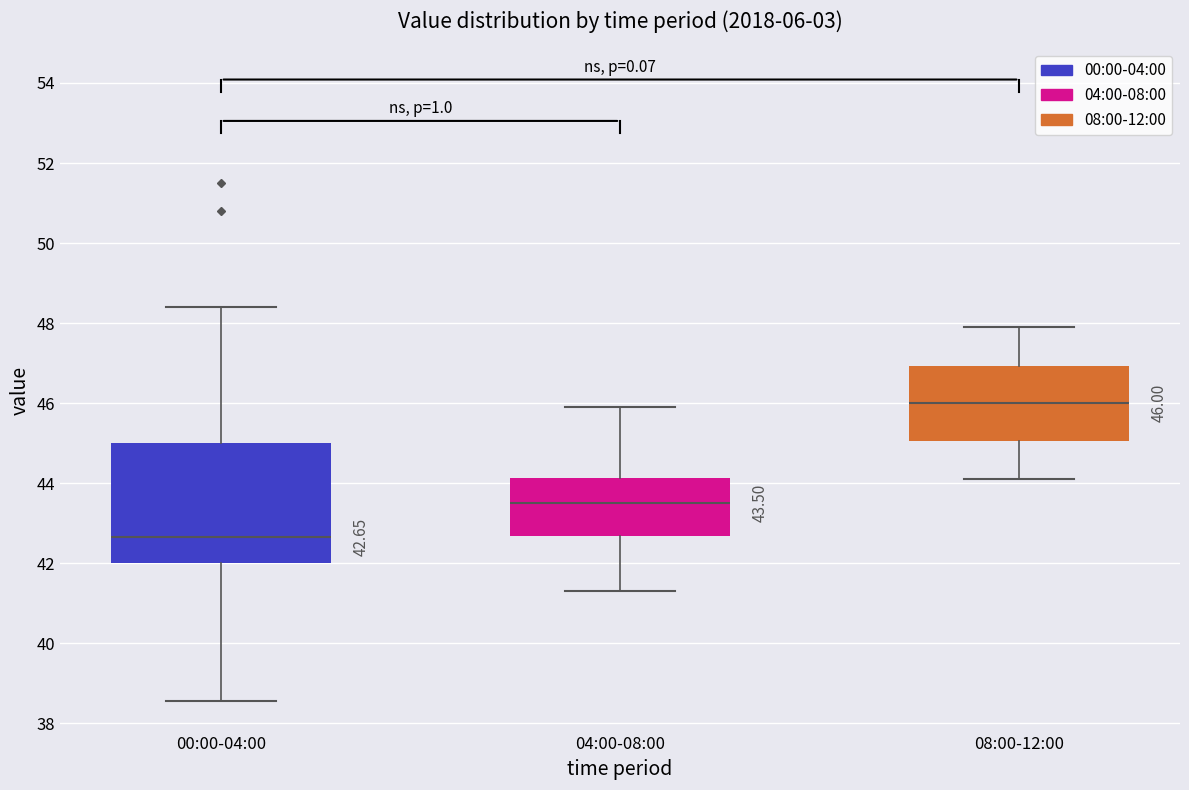

Comparing the boxes themselves (not the whiskers), which one is the tallest?

00:00-04:00